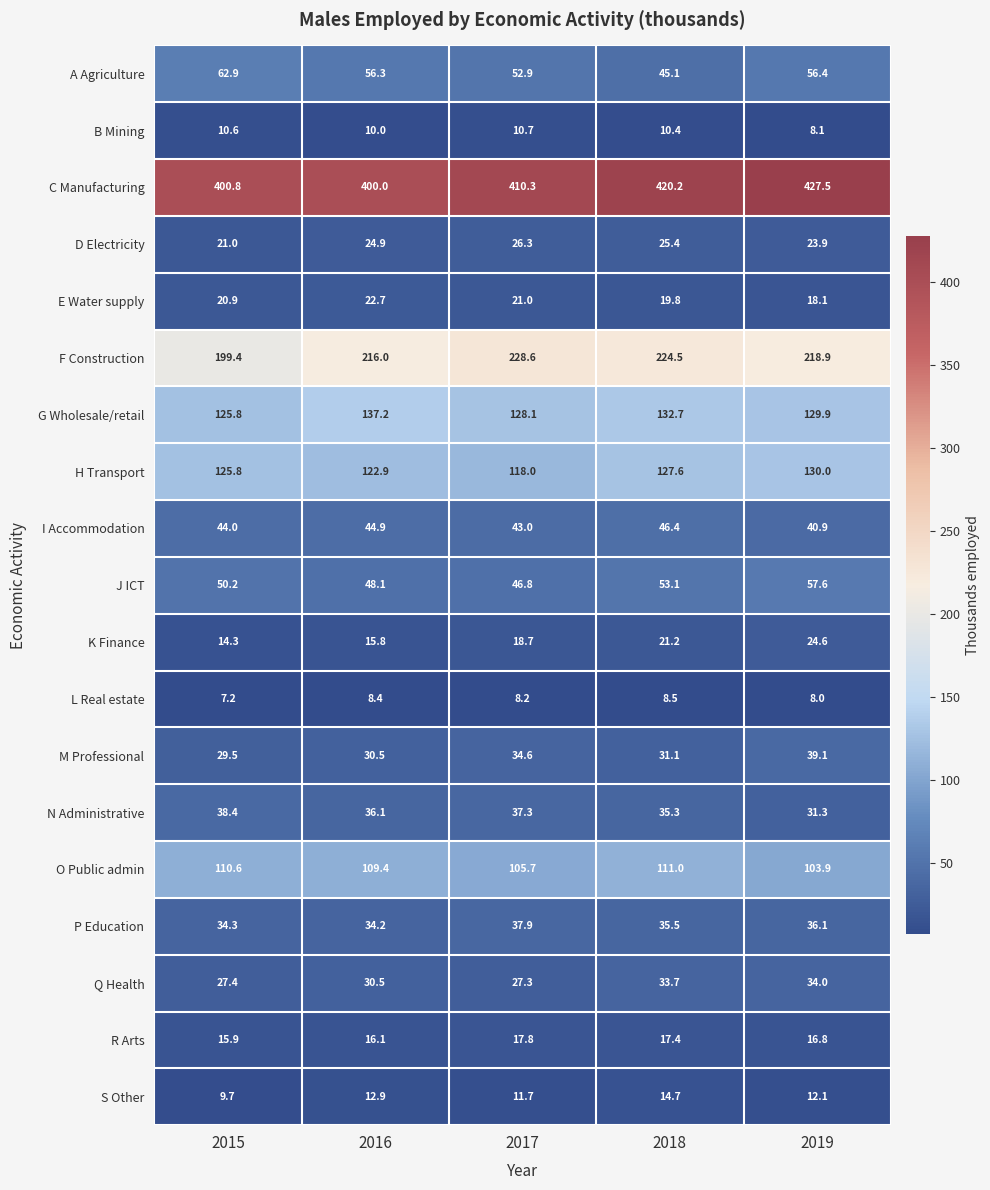

How many values in the F Construction series are below 218?

2